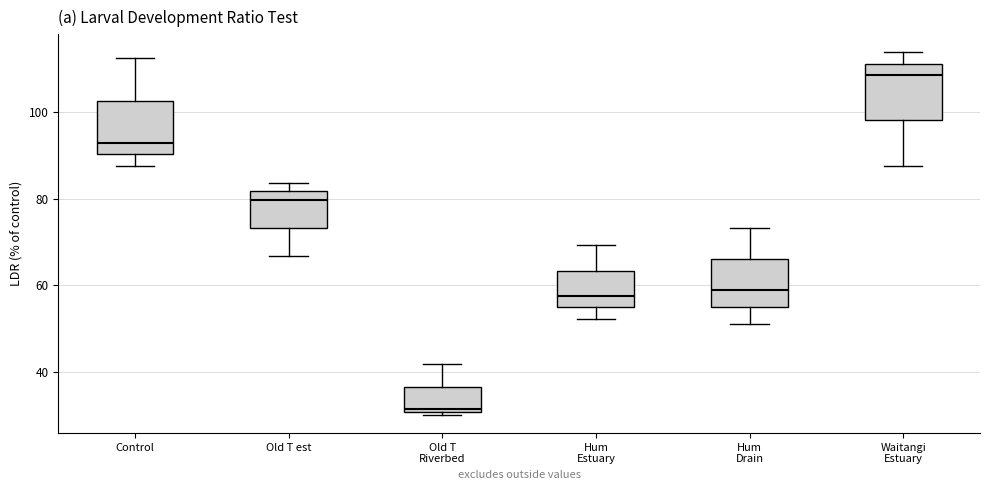

Where does the lower whisker of the box for Old T est end on the y-axis? The values are not printed on the chart, so give them approximately, as read against the axis.

66